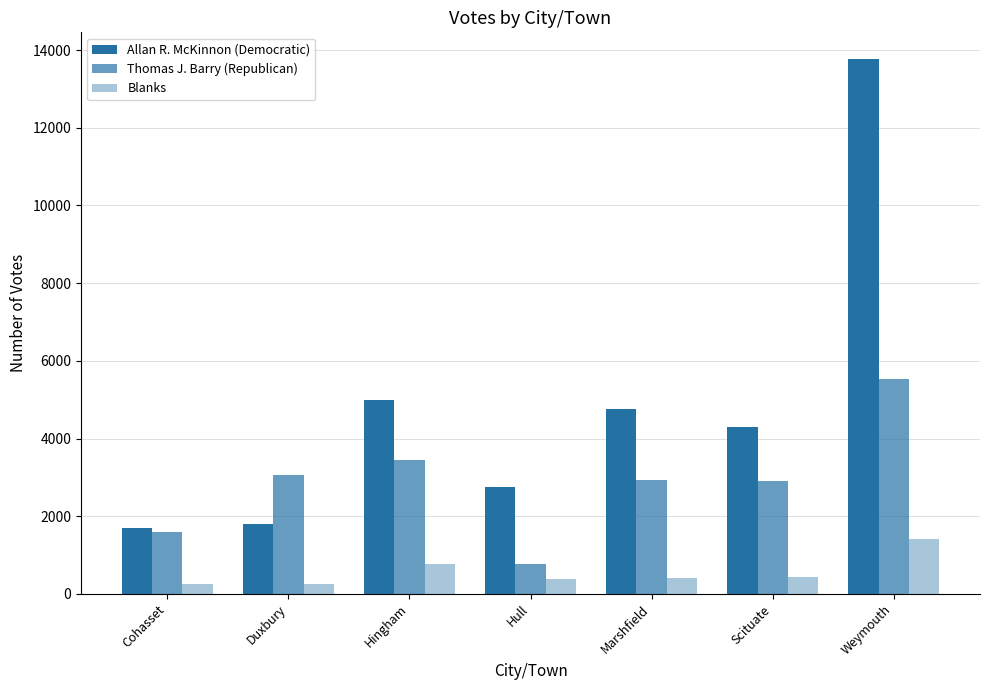

Which series has the largest range (max minus min)?

Allan R. McKinnon (Democratic)